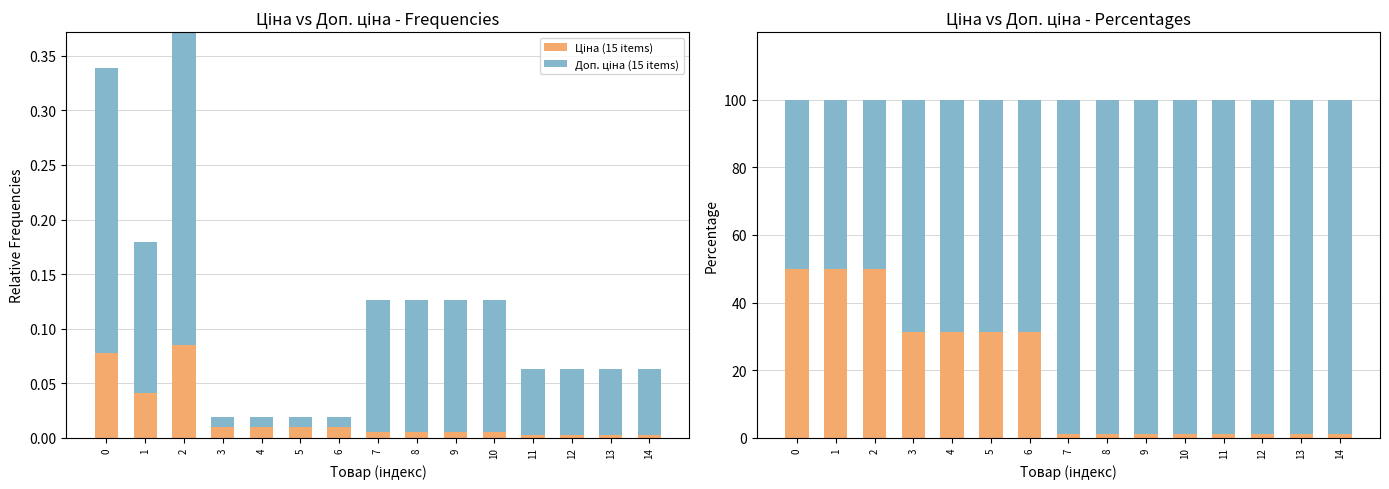

Which category has the highest value across all series?

7